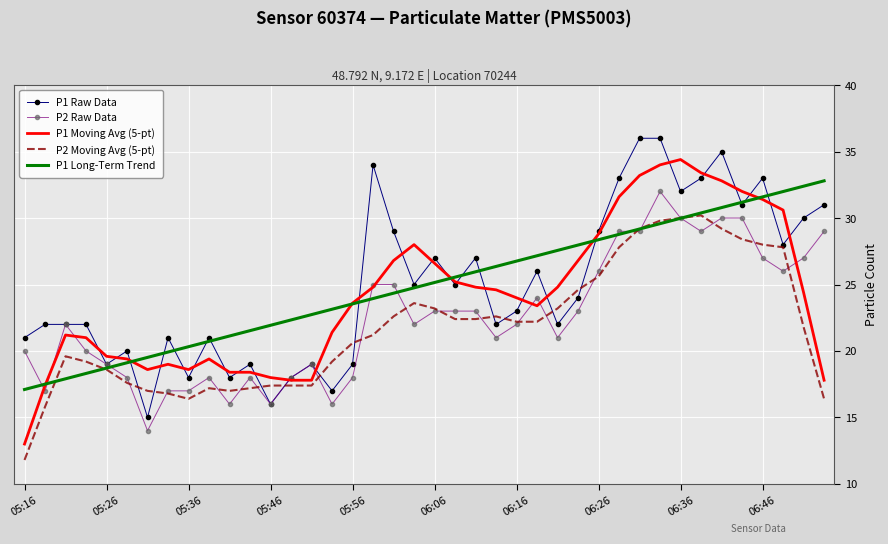

What is the greatest value displayed?

36.0